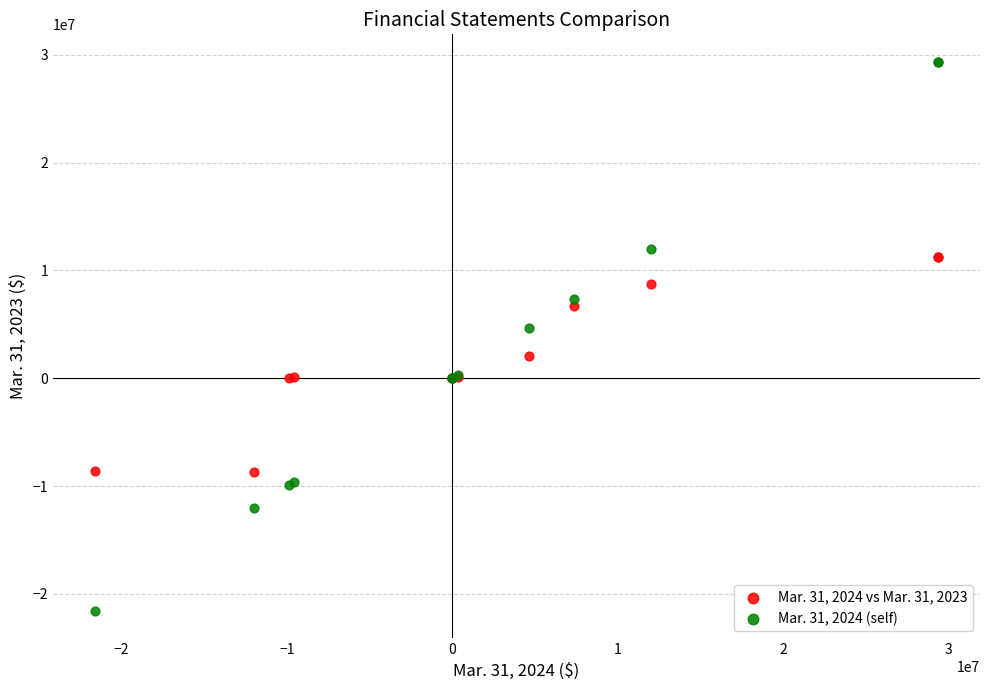

What are all the series names shown in the legend?

Mar. 31, 2024 vs Mar. 31, 2023, Mar. 31, 2024 (self)